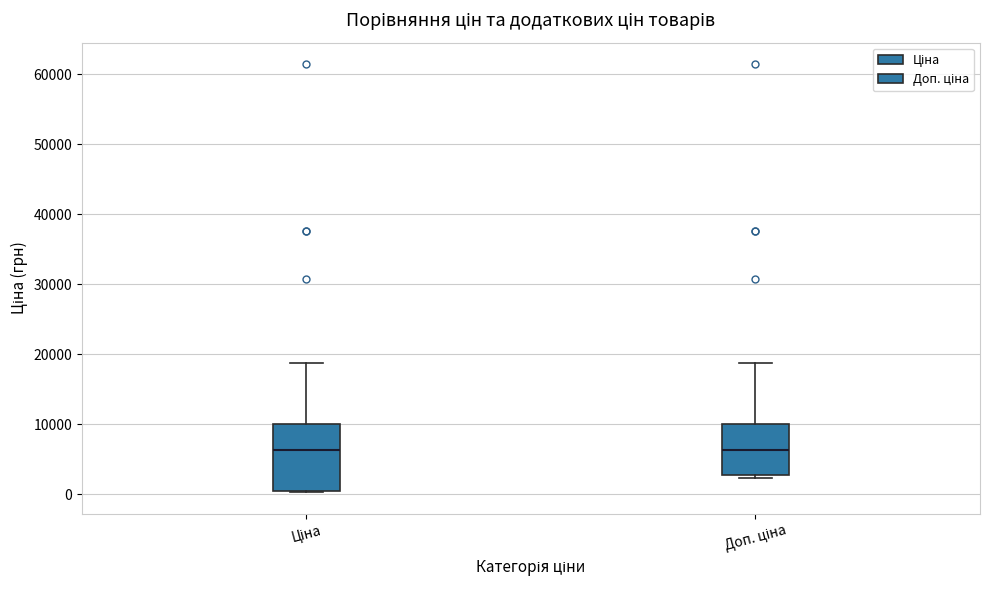

Comparing the boxes themselves (not the whiskers), which one is the tallest?

Ціна